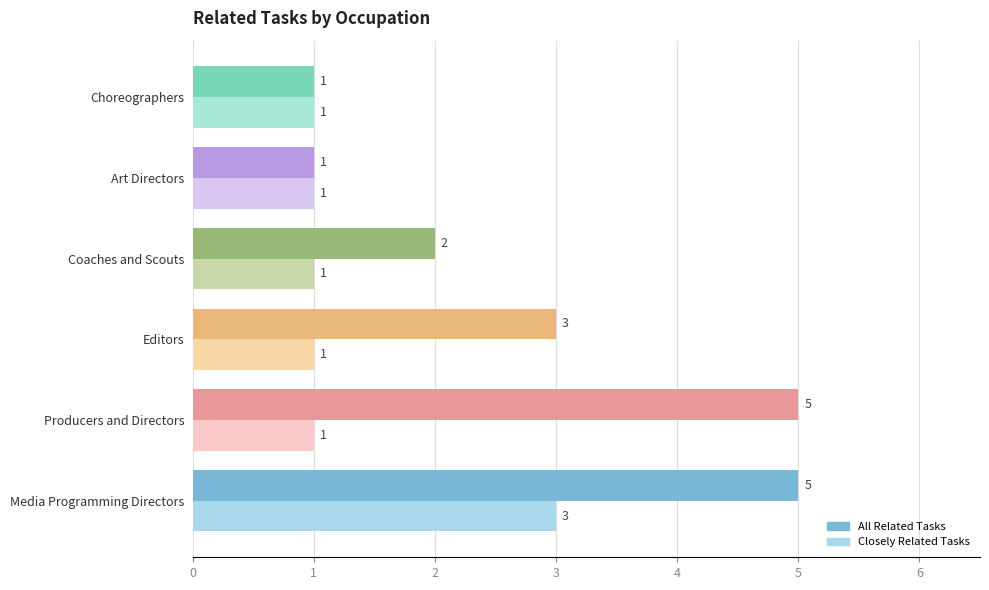

At which label is All Related Tasks closest to 3?

Editors